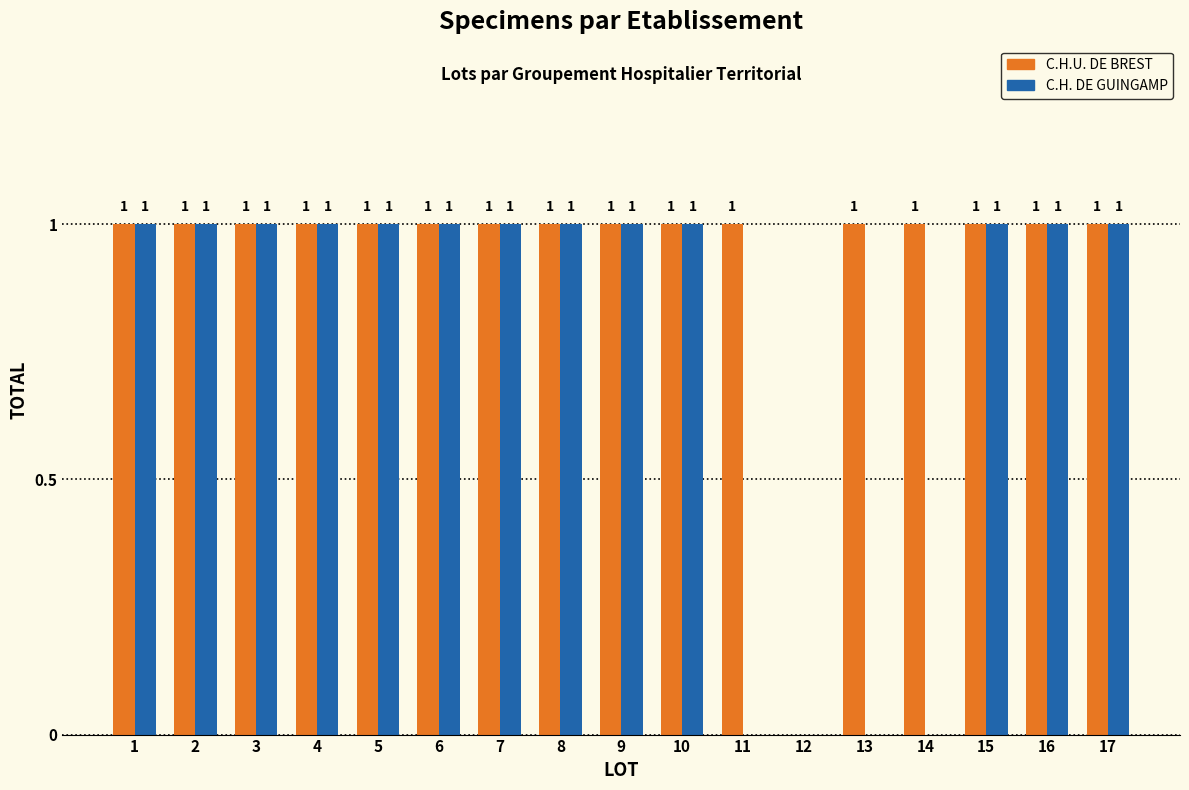

Reading left to right, extract all data points from this chart.

C.H.U. DE BREST: 1	1	1	1	1	1	1	1	1	1	1	0	1	1	1	1	1
C.H. DE GUINGAMP: 1	1	1	1	1	1	1	1	1	1	0	0	0	0	1	1	1